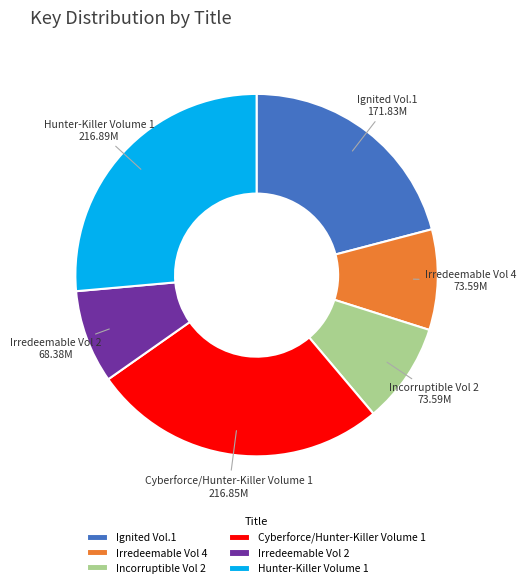

How many slices are in this pie chart?

6